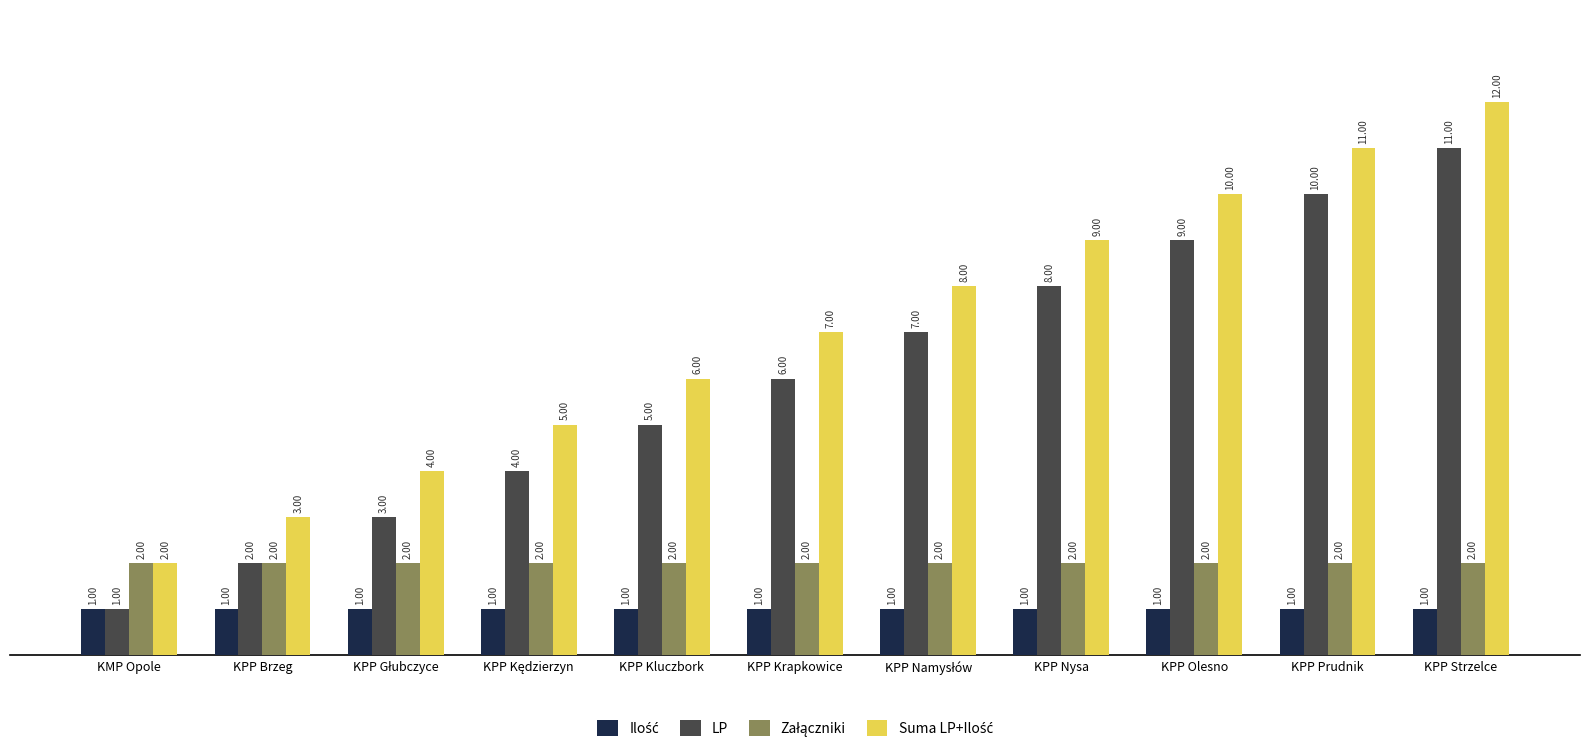

At which category is the sum across all series the highest?

KPP Strzelce